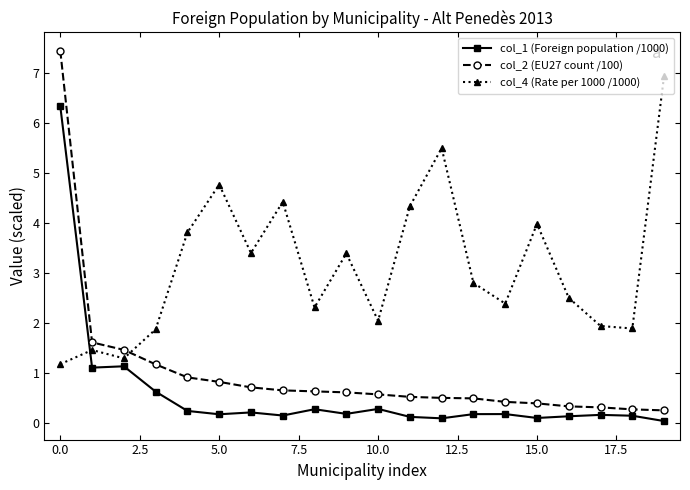

Is this an area chart (filled region under the line)?

No